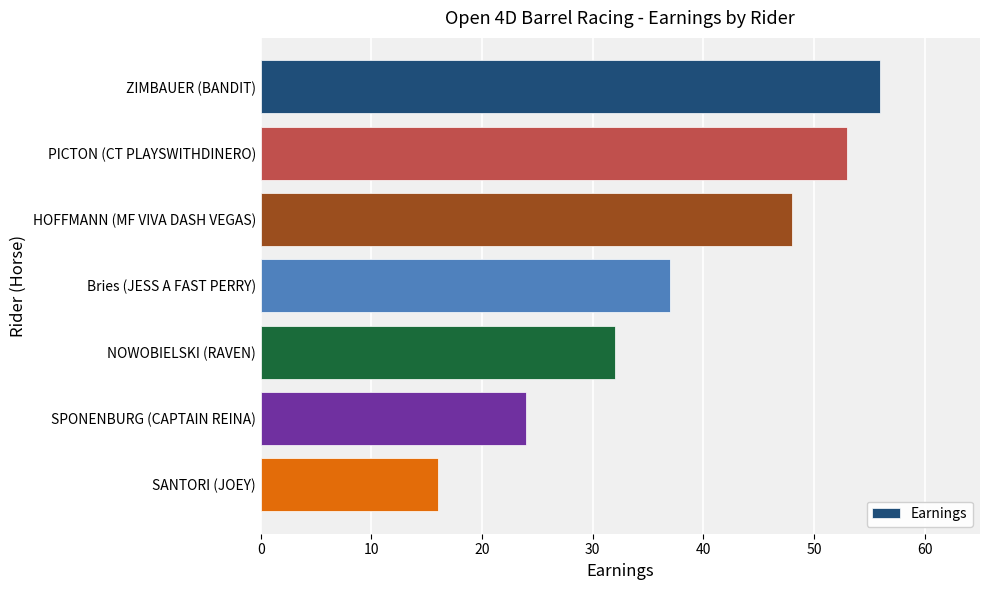

Count the number of categories in the chart.

7